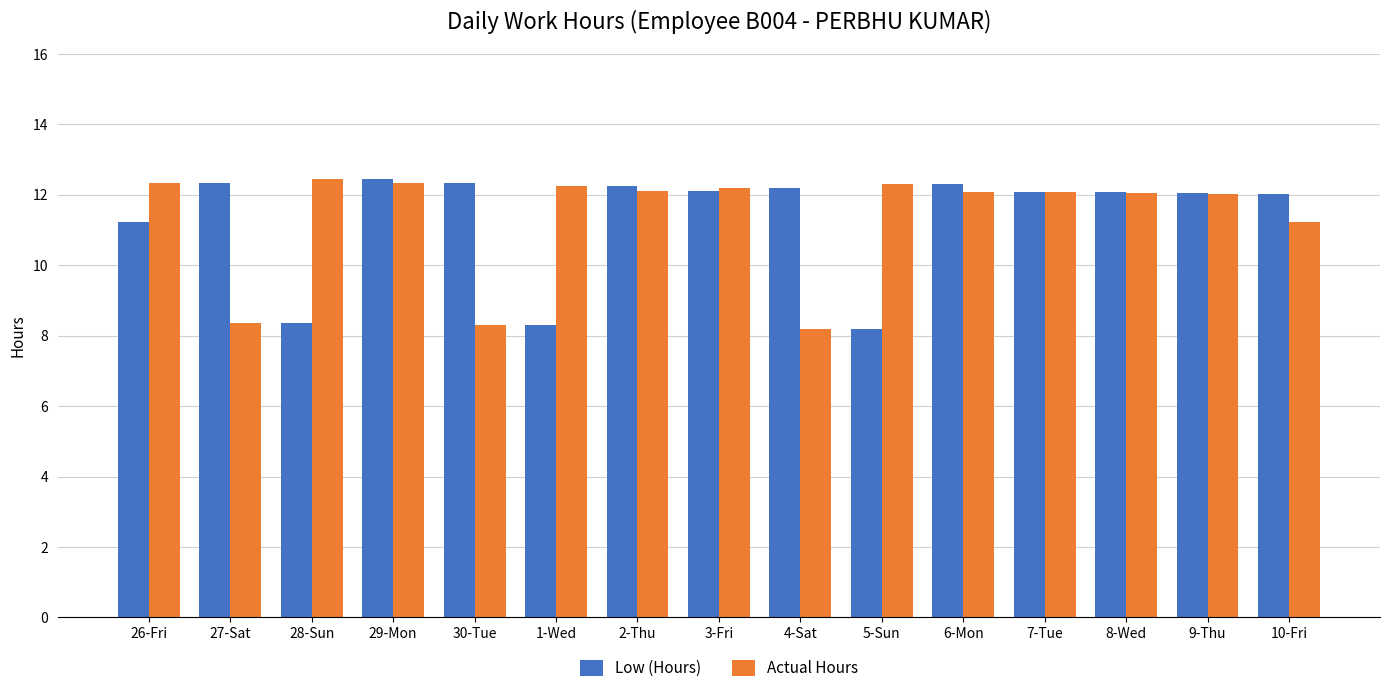

Rank the series at 28-Sun from highest to lowest value.

Actual Hours, Low (Hours)